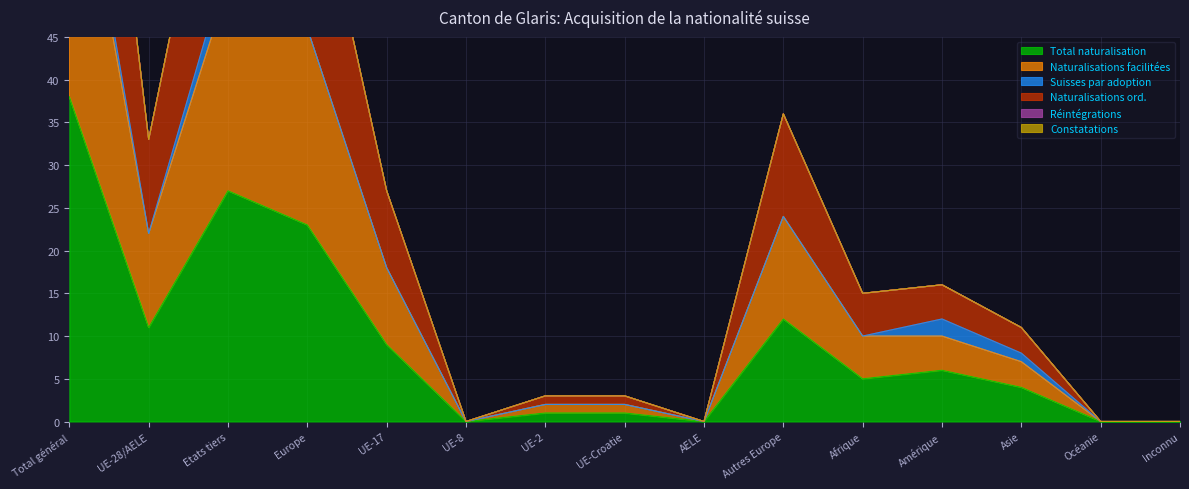

True or false: Total naturalisation has a value of -24 at UE-8.

False